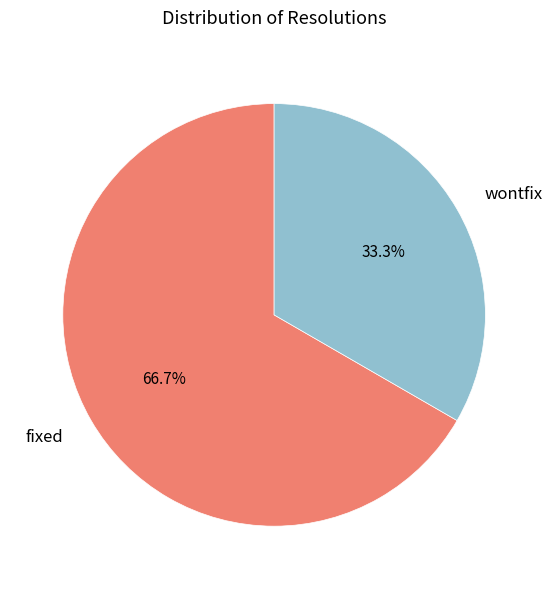

Does fixed account for over 50% of the chart?

Yes